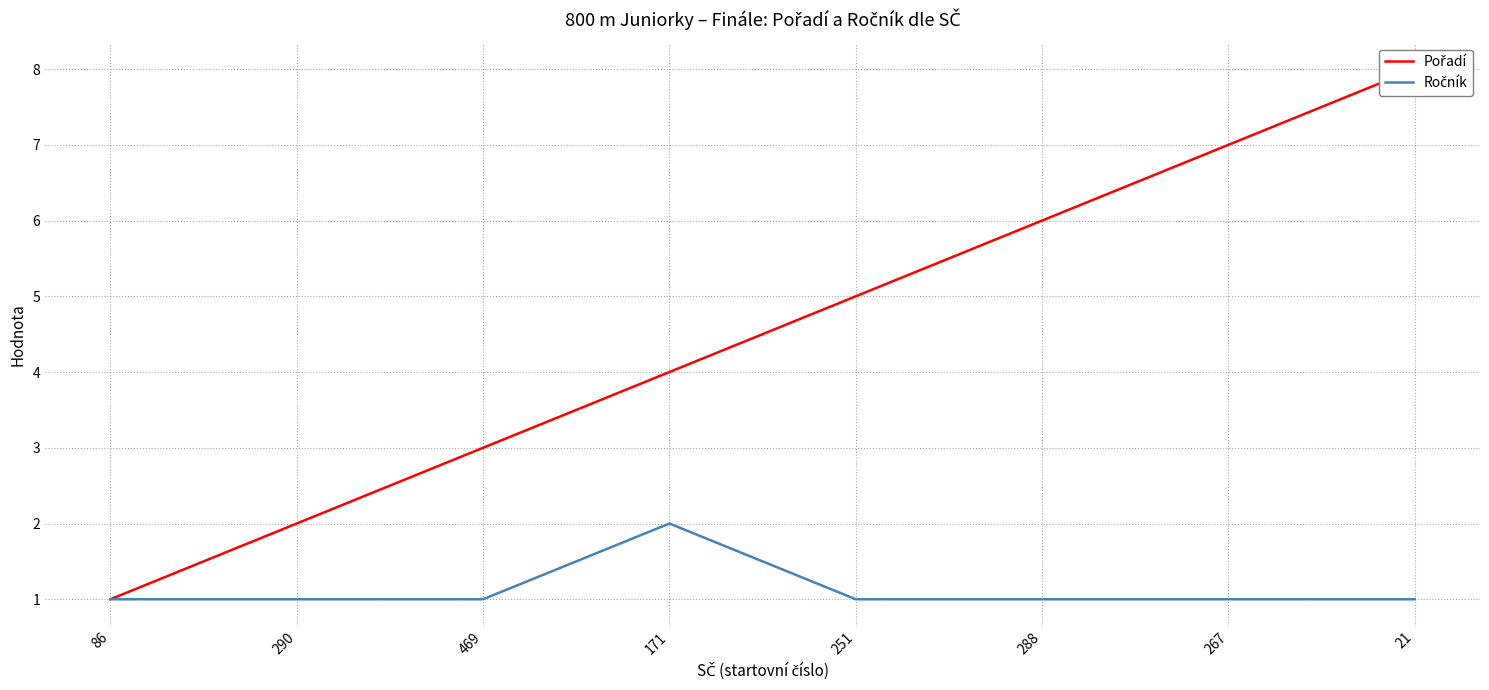

List the series in order of their overall mean, highest first.

Pořadí, Ročník